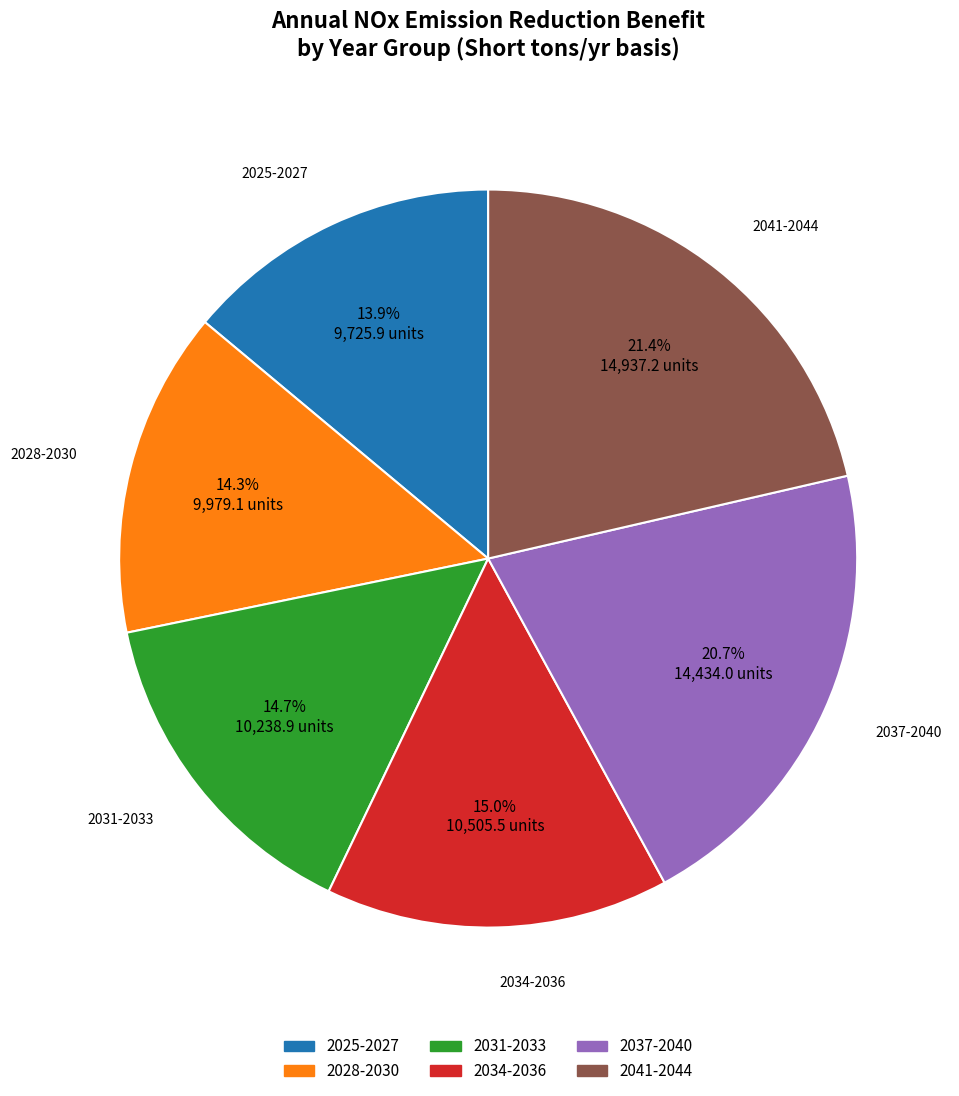

To the nearest percent, what is the average slice percentage?

17%